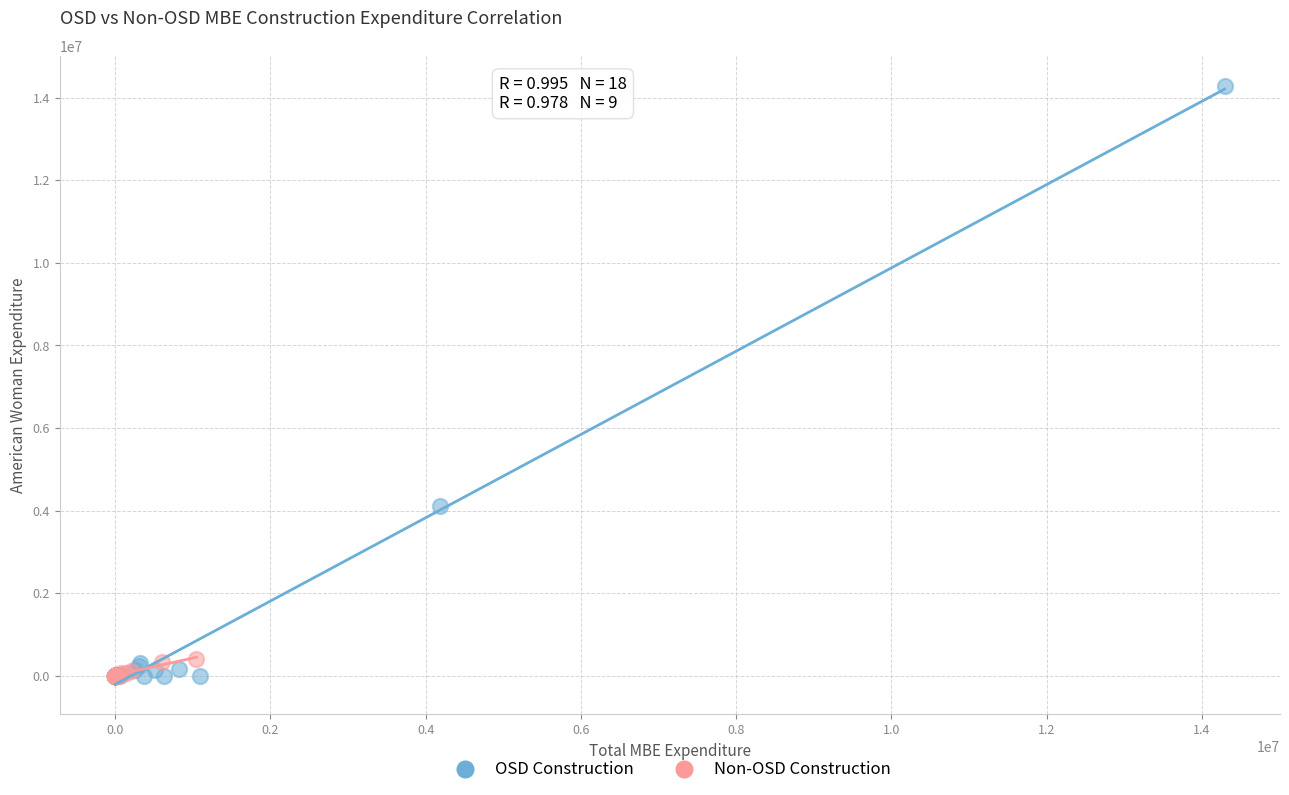

Which series has the largest Y range (max minus min)?

OSD Construction